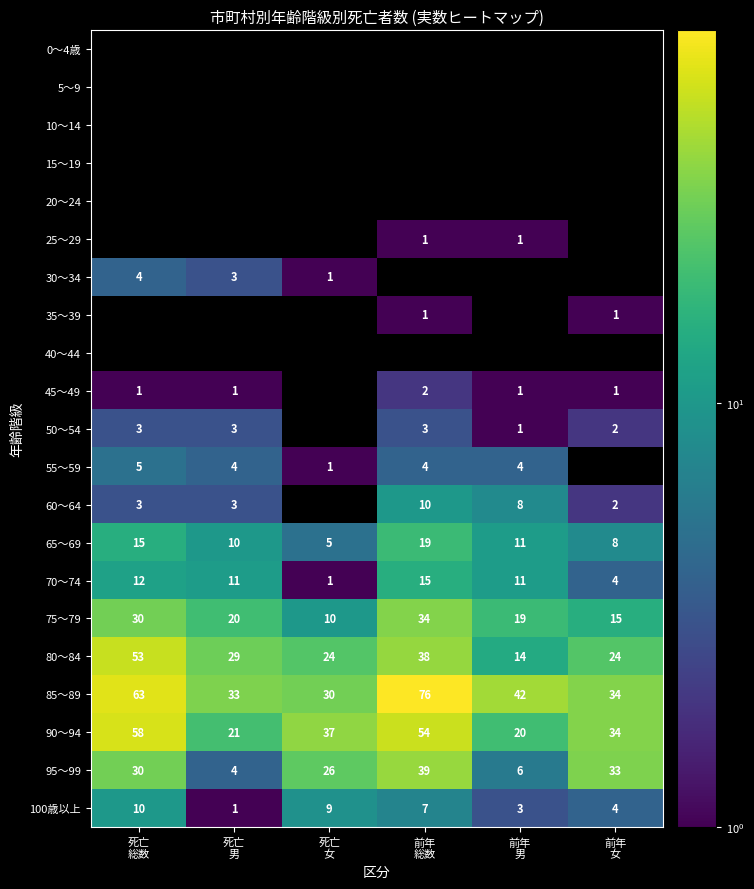

What is the difference between the maximum and second lowest values in the 100歳以上 series?

7